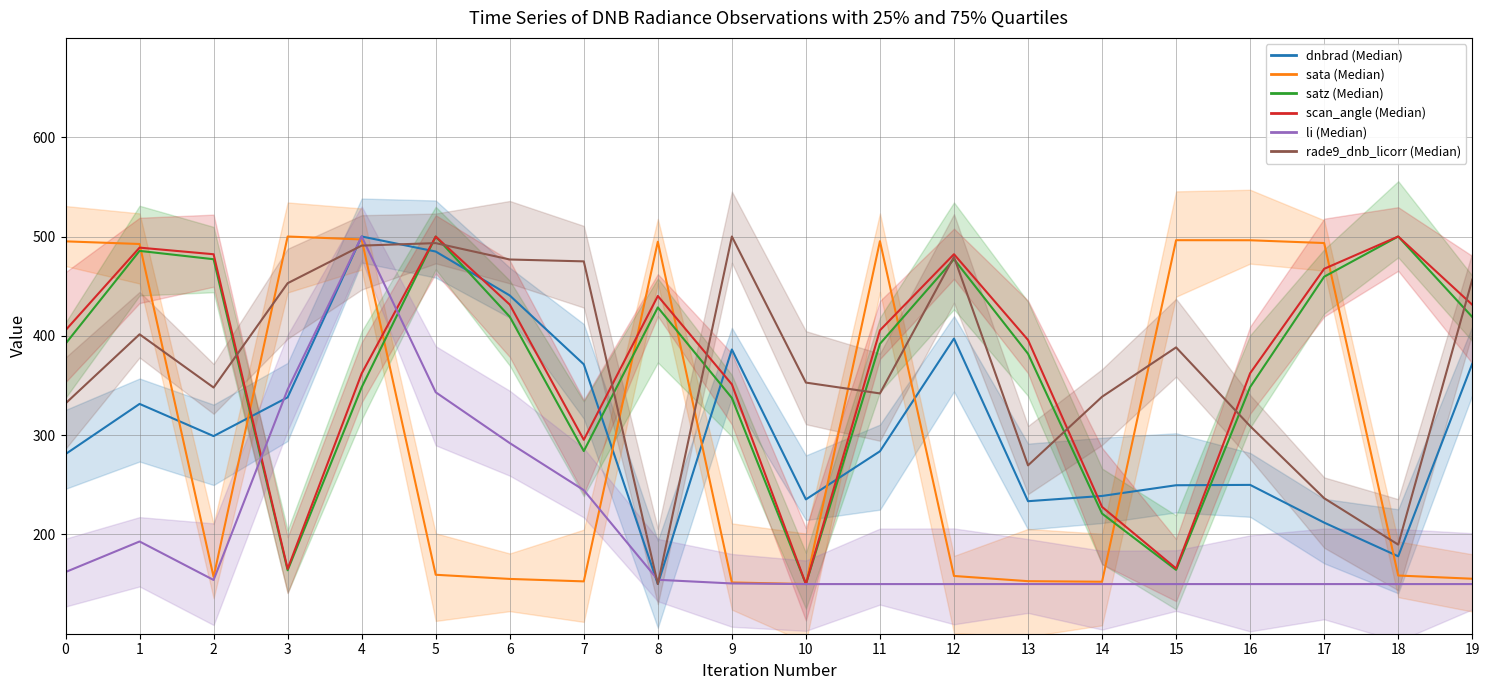

Between 4 and 17, which series saw the biggest shift?

li